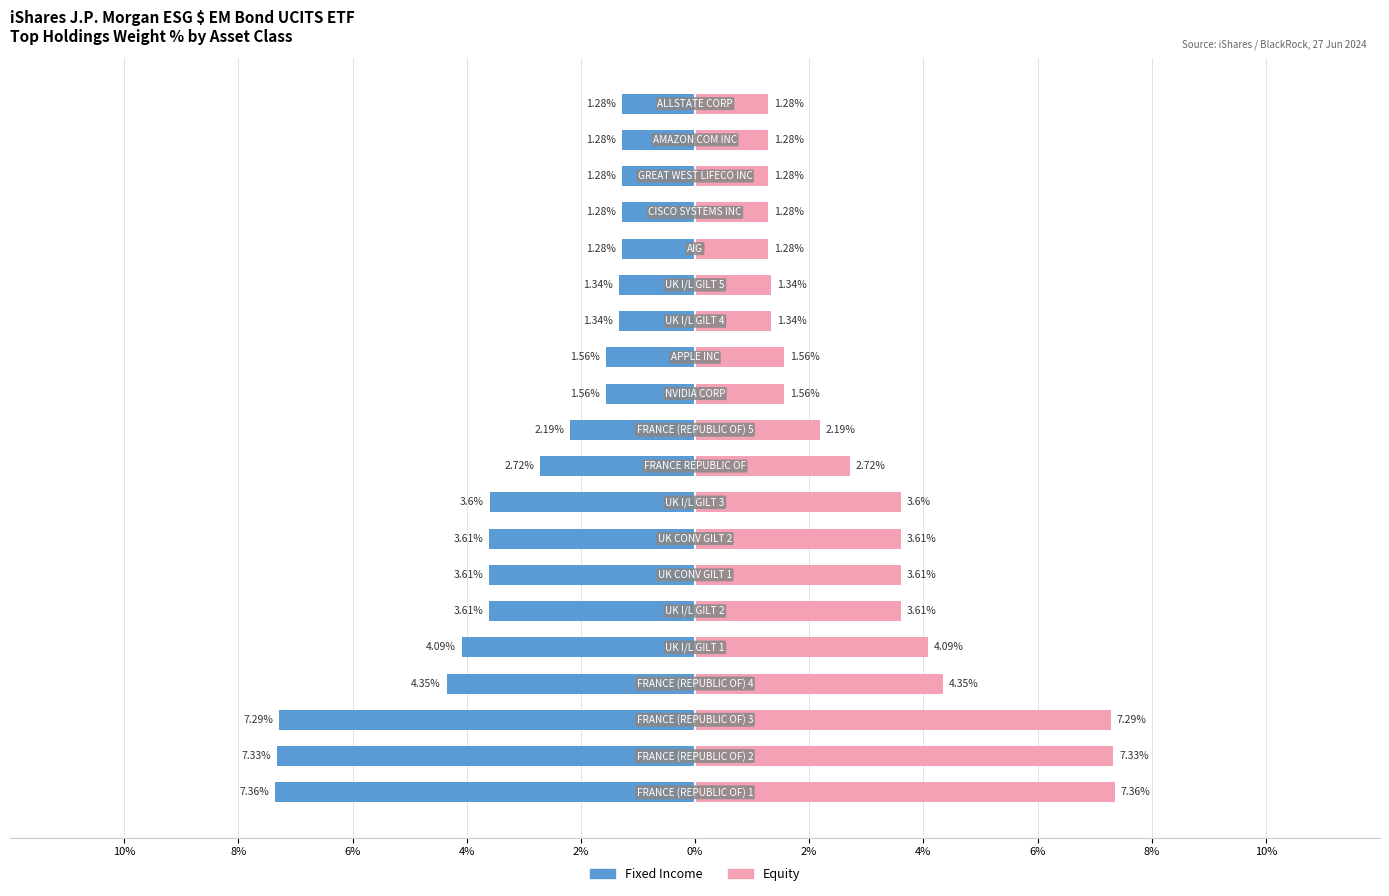

How many categories are shown in the chart?

20